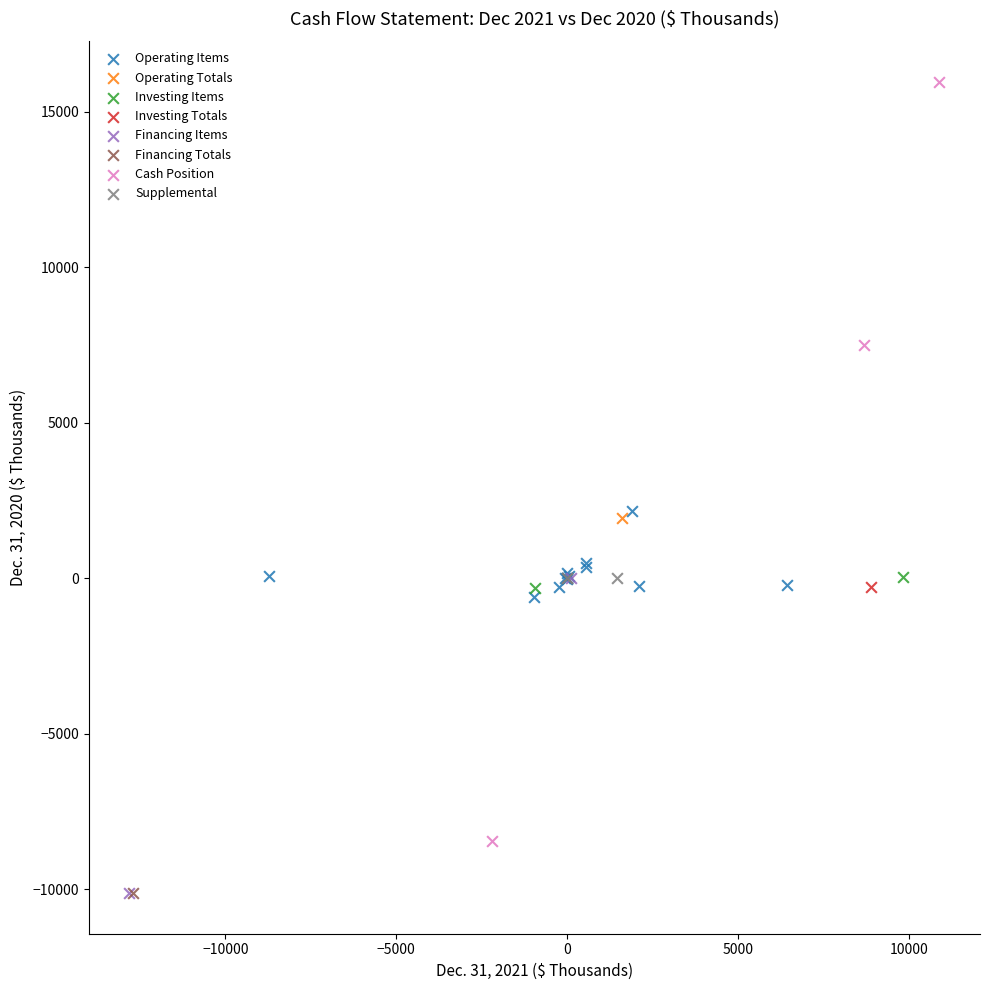

Which series contains the highest Y value?

Cash Position